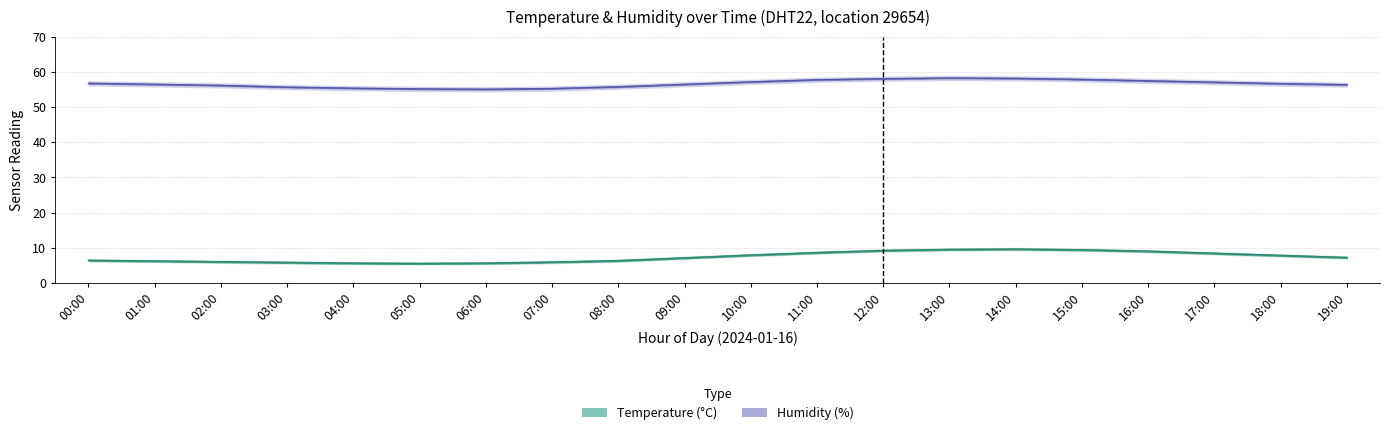

Which series has the largest total across all categories?

humidity_upper